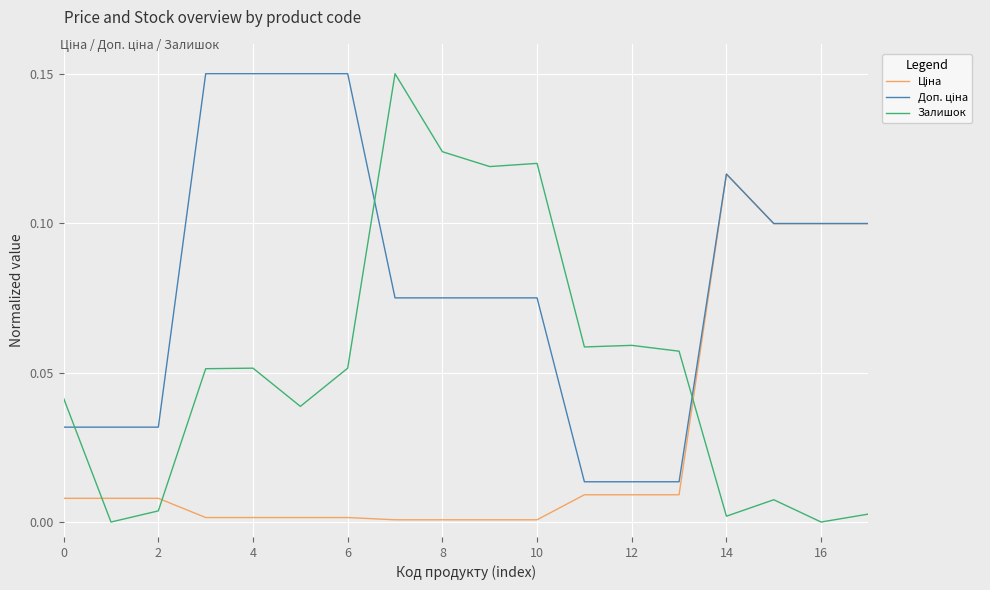

Which series has the widest spread of values?

Залишок